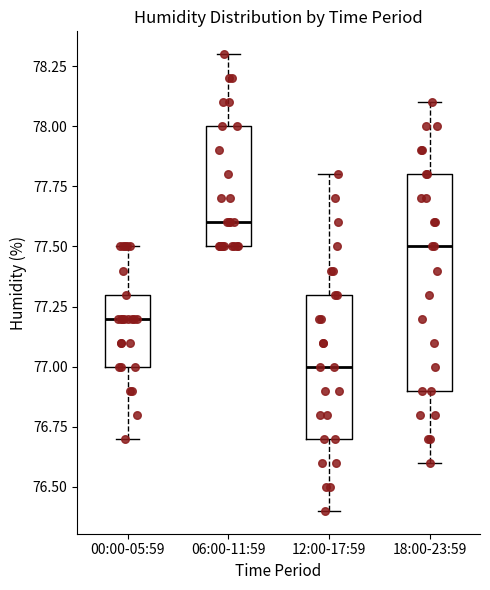

Which box's median line is the lowest?

12:00-17:59